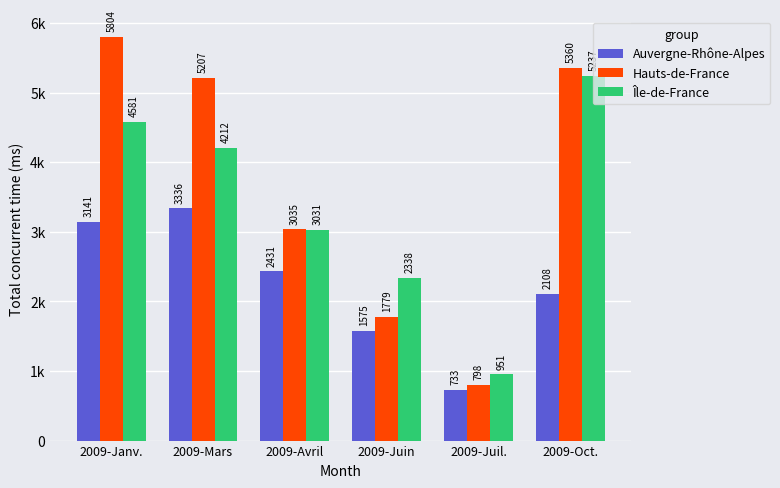

Rank the series by their maximum value, from highest to lowest.

Hauts-de-France, Île-de-France, Auvergne-Rhône-Alpes